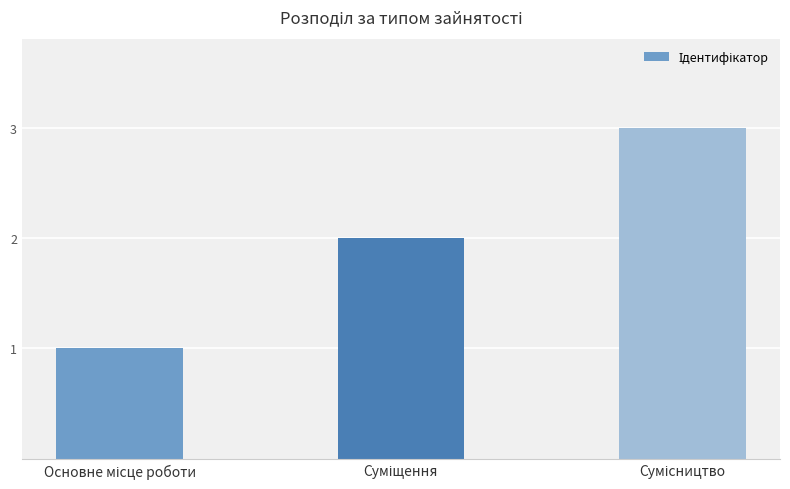

What is the minimum value shown in the chart?

1